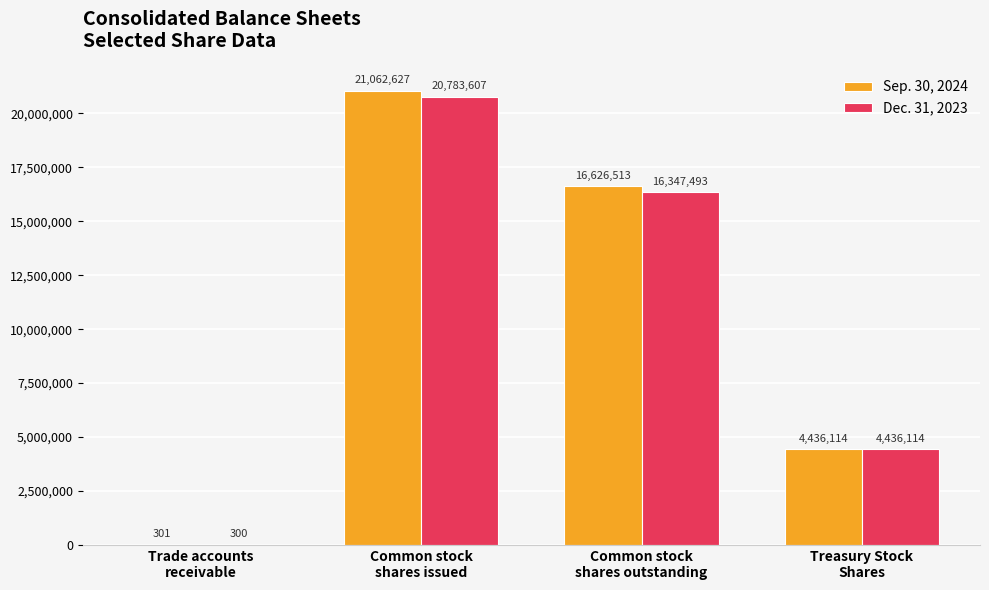

How many series are shown in this chart?

2